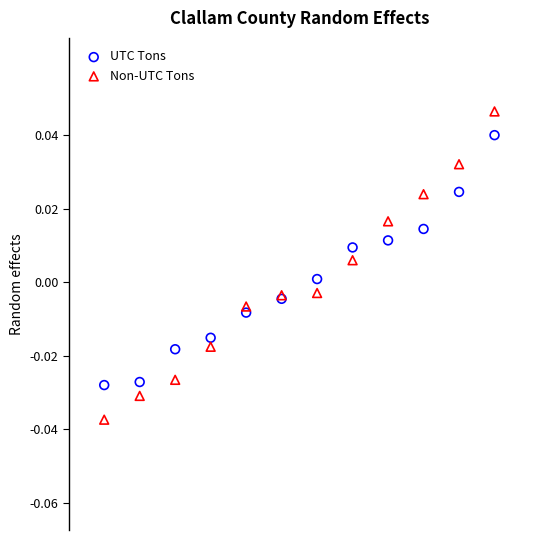

Which series contains the highest Y value?

Non-UTC Tons